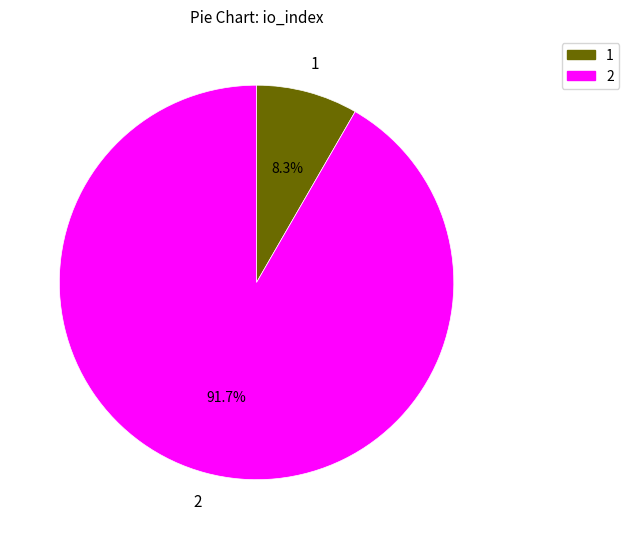

Count the number of slices in the pie.

2